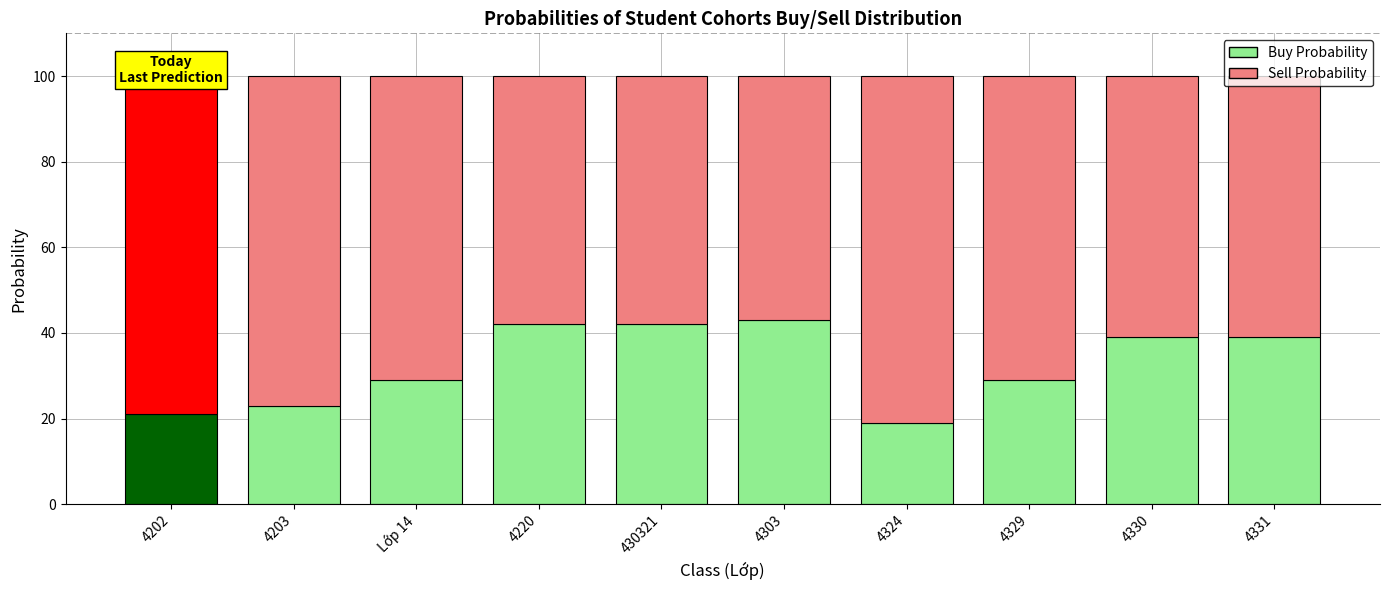

What is the sum of all Sell Probability values?

674